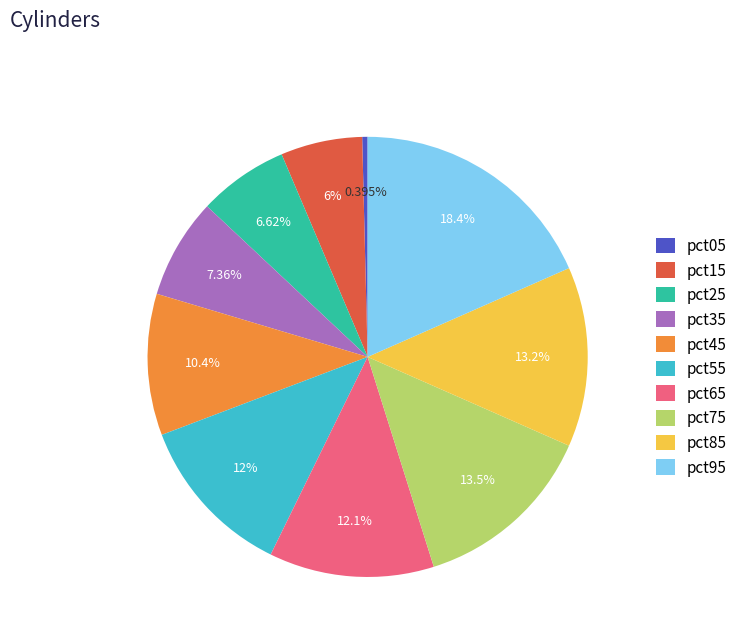

True or false: pct05 accounts for 0% of the total.

True